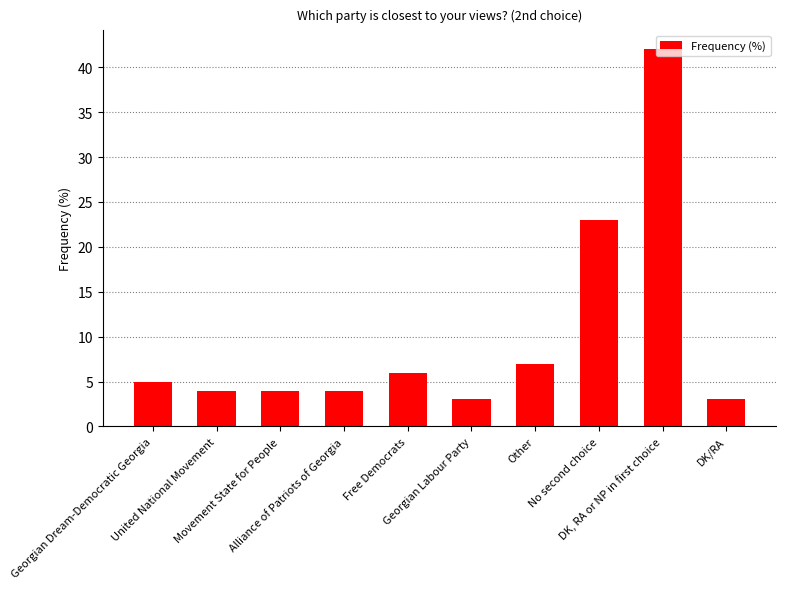

The value at No second choice is 40. True or false?

False